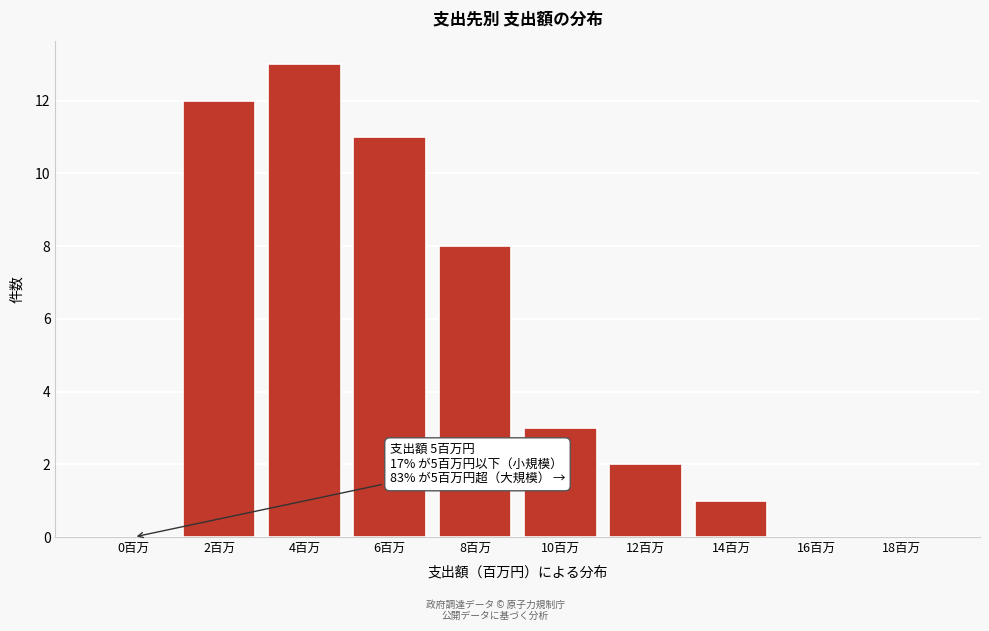

Reading left to right, list all the values displayed in this chart.

0百万=0	2百万=12	4百万=13	6百万=11	8百万=8	10百万=3	12百万=2	14百万=1	16百万=0	18百万=0